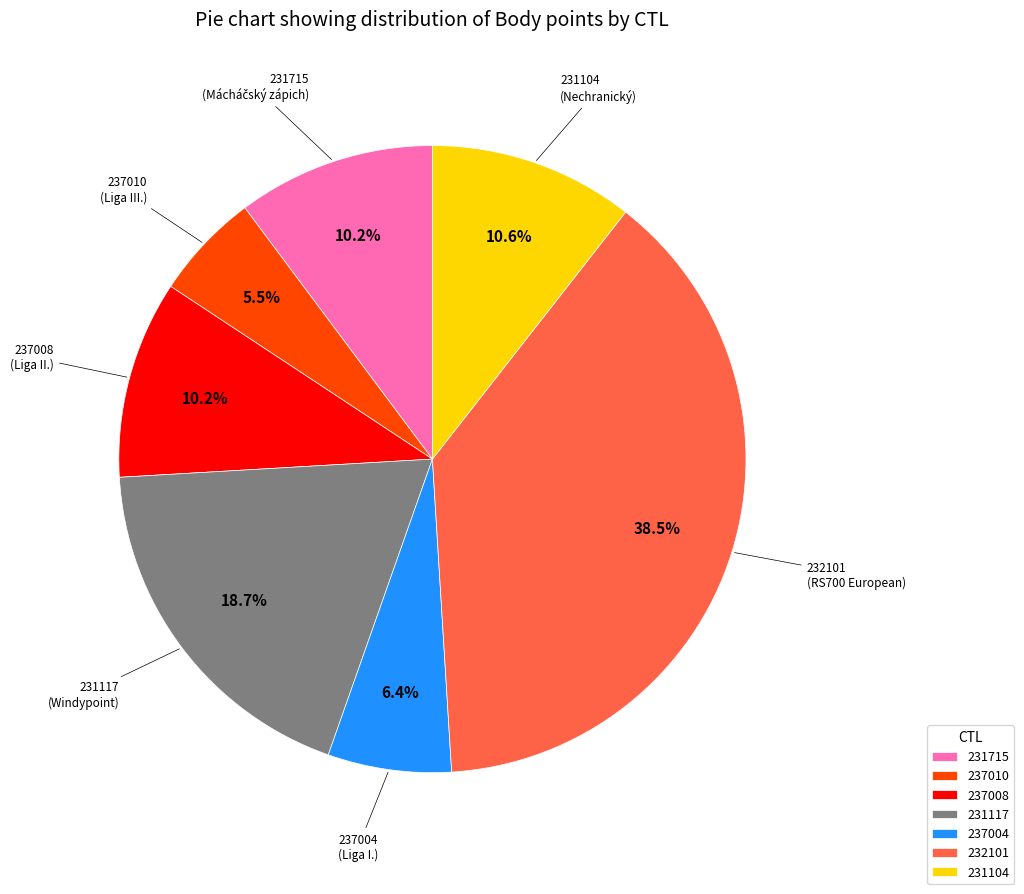

To the nearest percent, what portion does 231715 represent?

10%